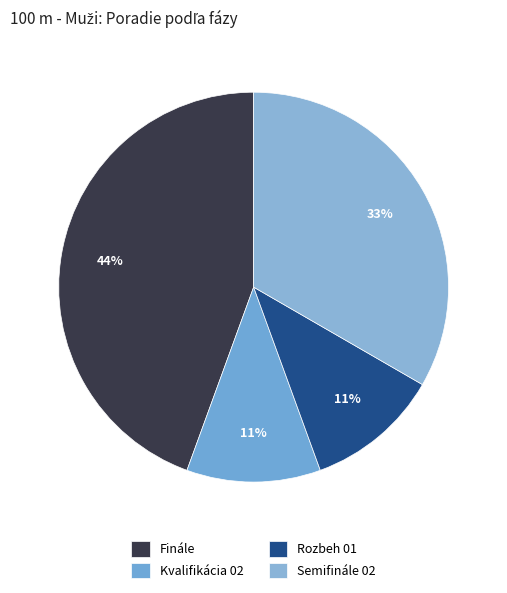

Which category has the biggest portion of the pie?

Finále